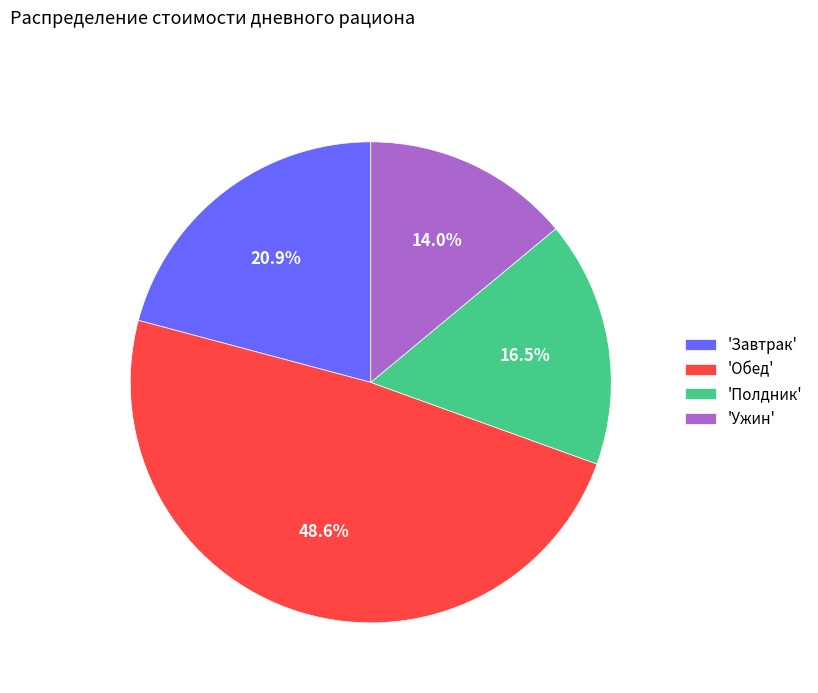

What percentage do 'Завтрак' and 'Полдник' together represent?

37.4%